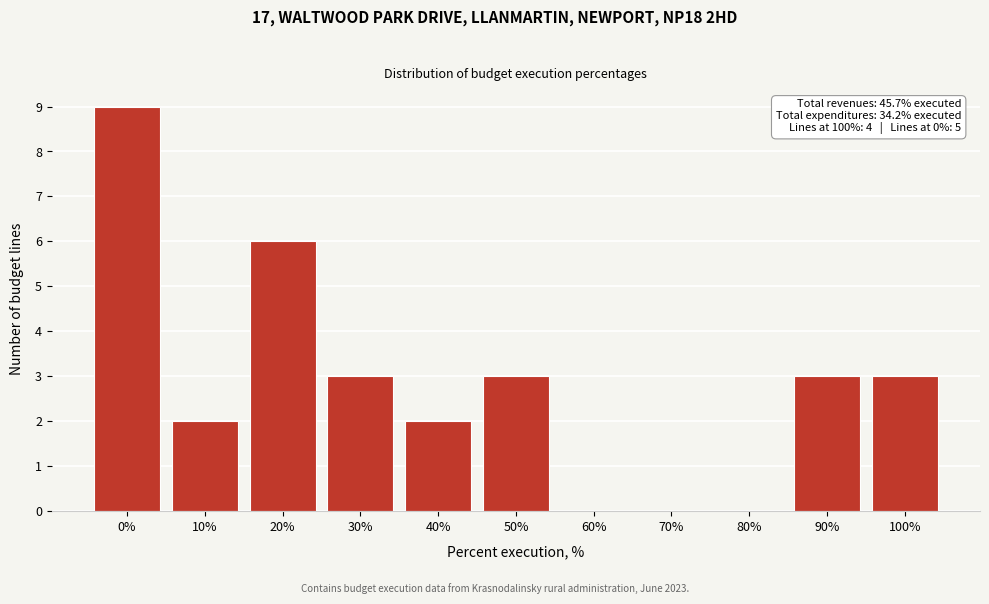

Reading left to right, list all the values displayed in this chart.

0%=9	10%=2	20%=6	30%=3	40%=2	50%=3	60%=0	70%=0	80%=0	90%=3	100%=3